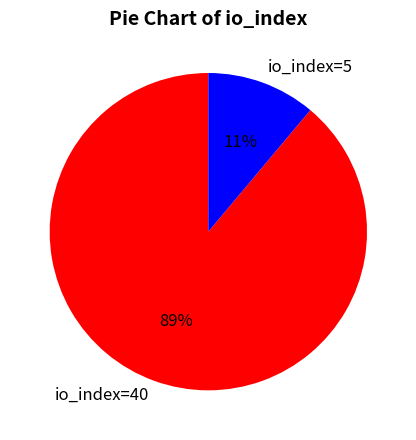

To the nearest percent, what is the difference between the io_index=40 and io_index=5 slice percentages?

78%